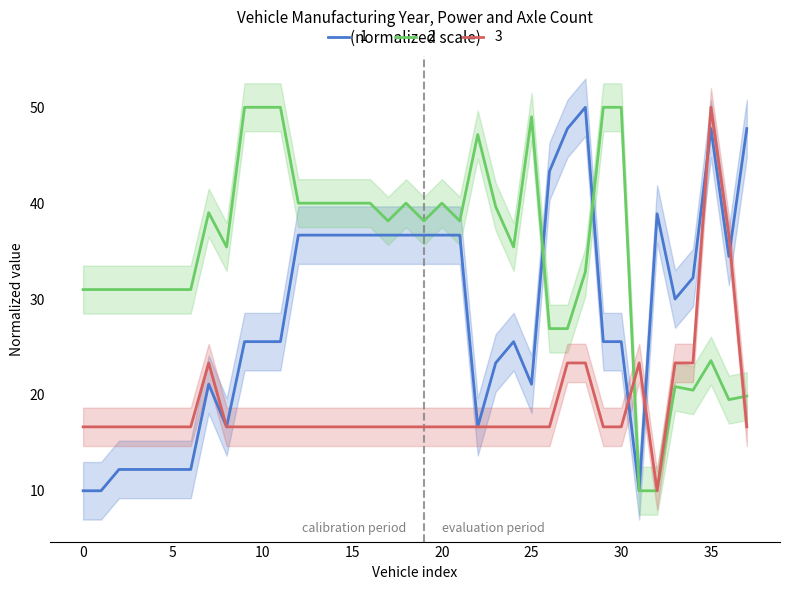

In 1, how many points are higher than both neighbors (excluding endpoints)?

5